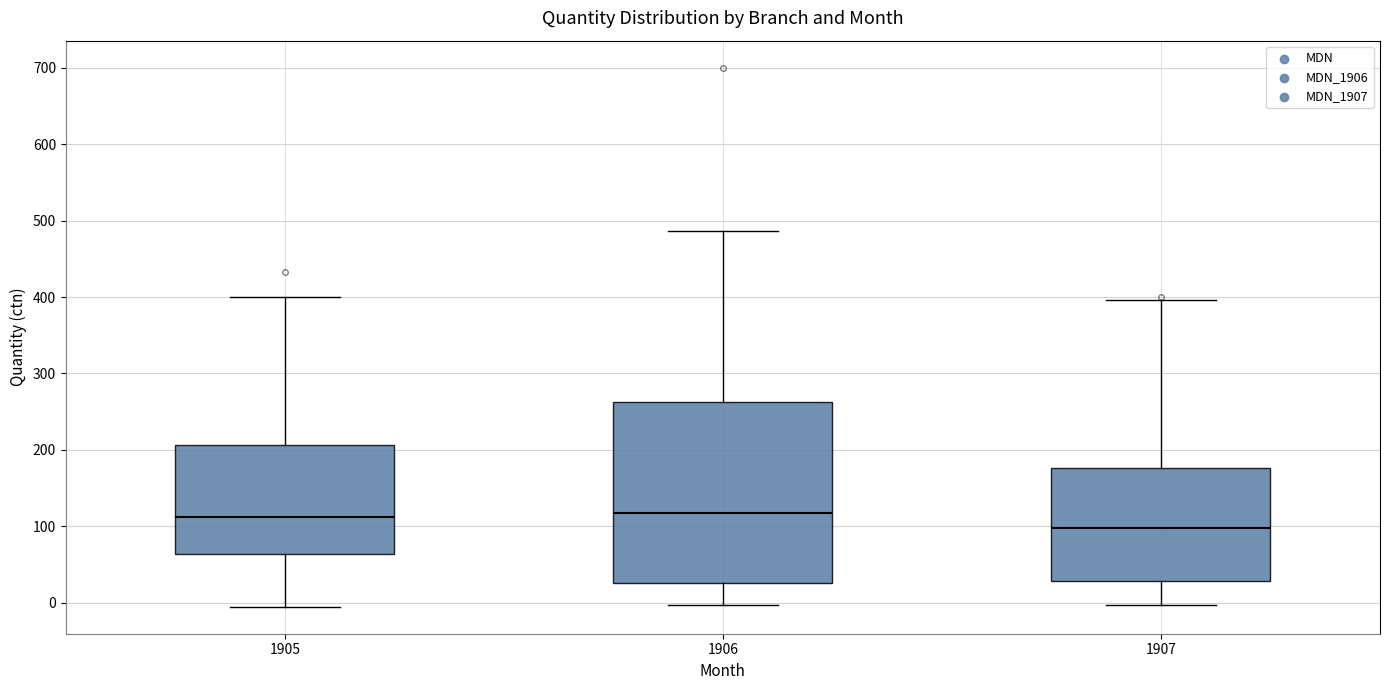

Comparing the boxes themselves (not the whiskers), which one is the tallest?

1906